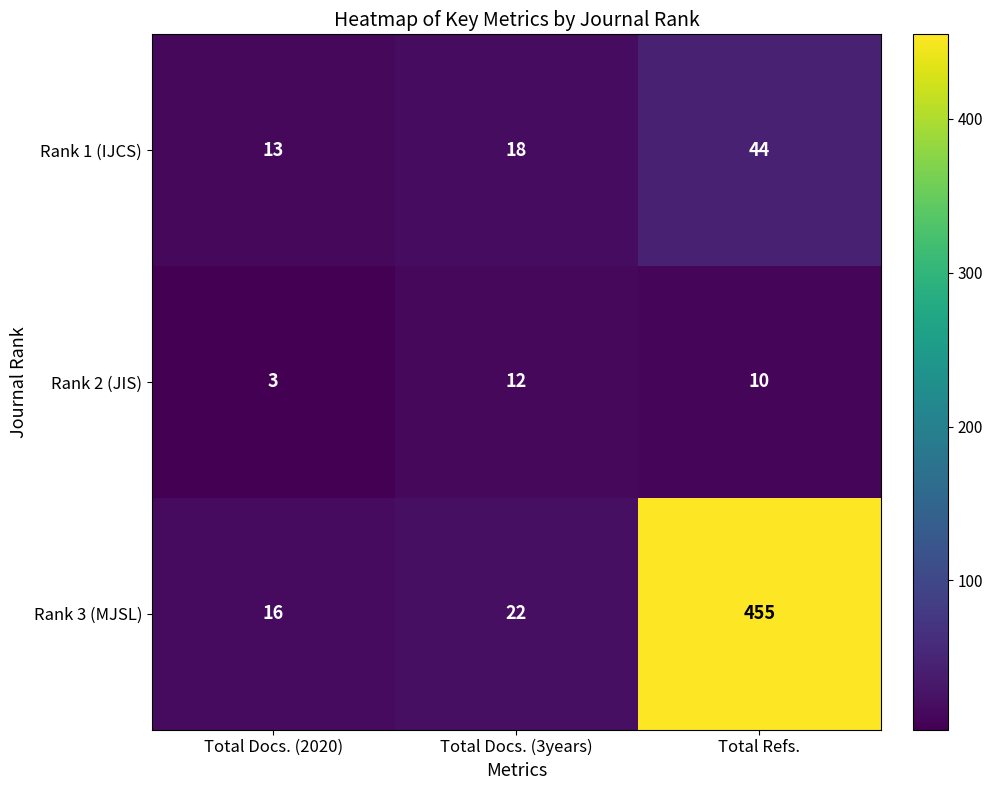

True or false: Rank 1 (IJCS) has a value of 44 at Total Refs..

True